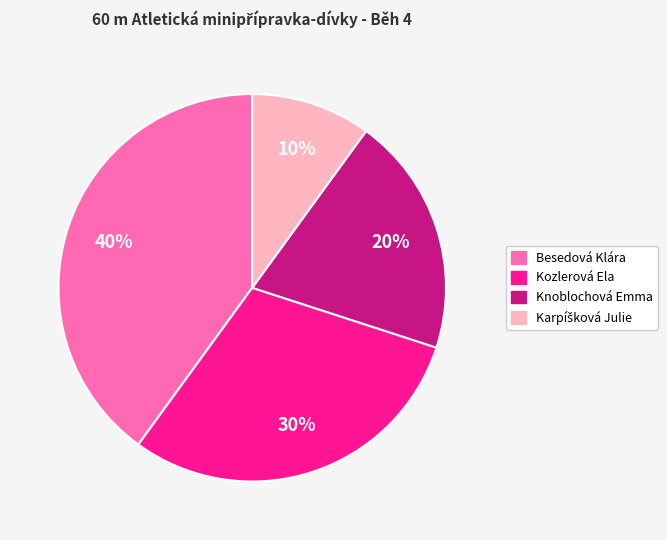

What percentage is the Knoblochová Emma slice, to the nearest percent?

20%